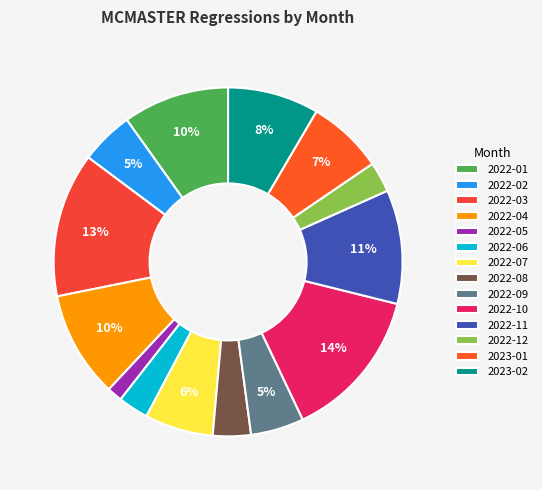

Which category has the biggest portion of the pie?

2022-10